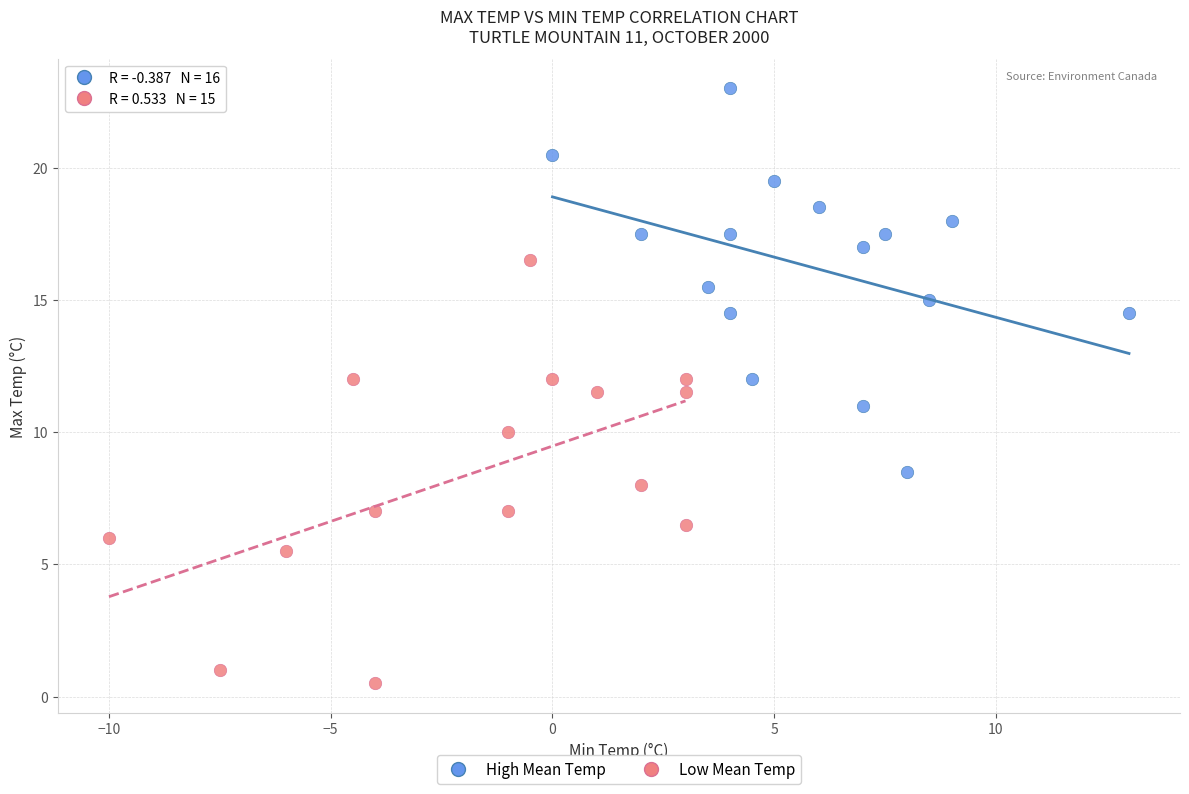

Which series reaches the minimum Y coordinate?

Low Mean Temp